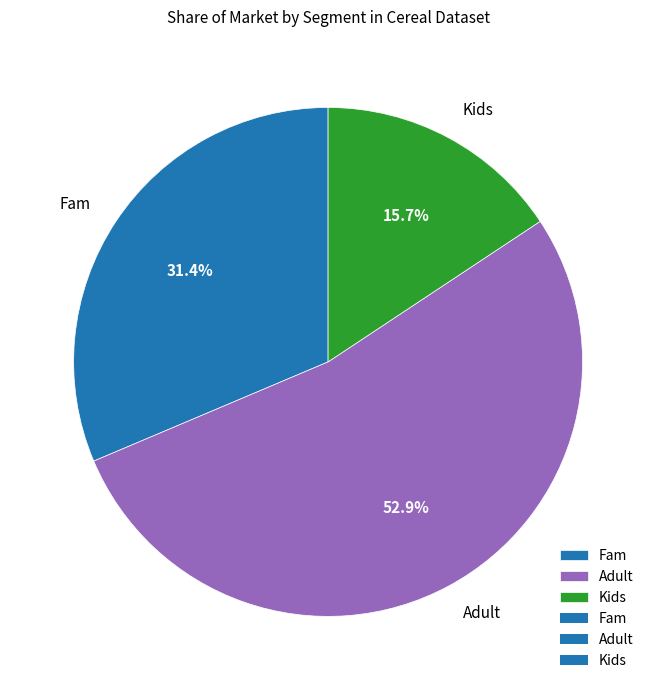

Rank the categories by value from lowest to highest.

Kids, Fam, Adult